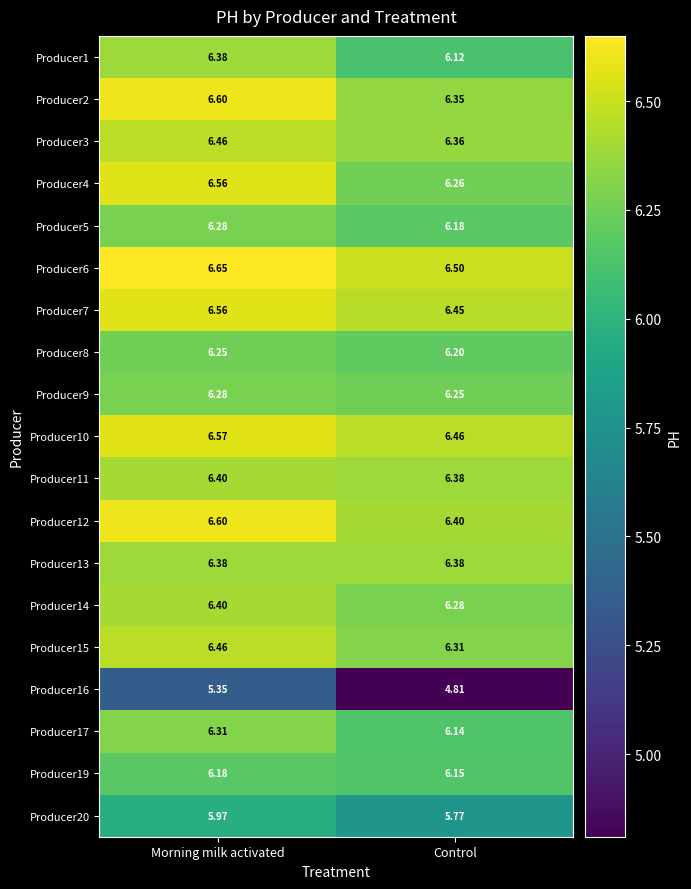

Which category has the highest value in the Producer6 series?

Morning milk activated